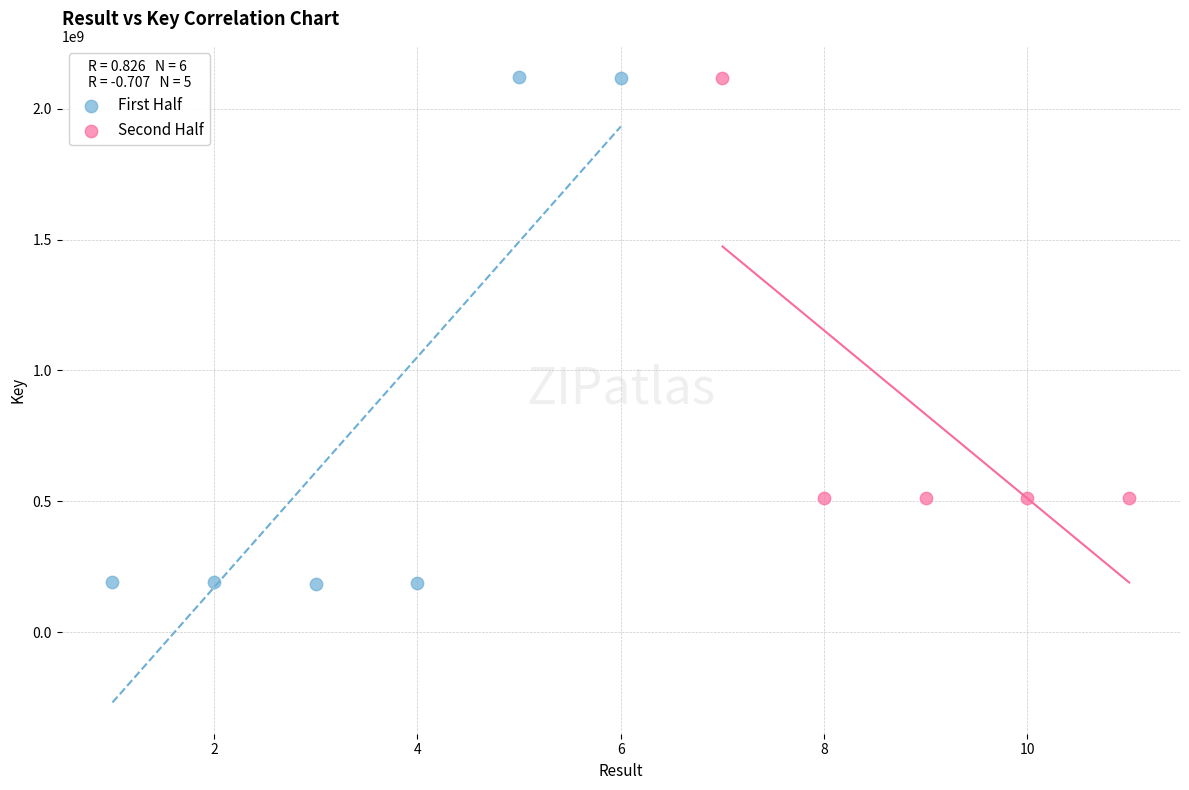

What are all the series names shown in the legend?

First Half, Second Half